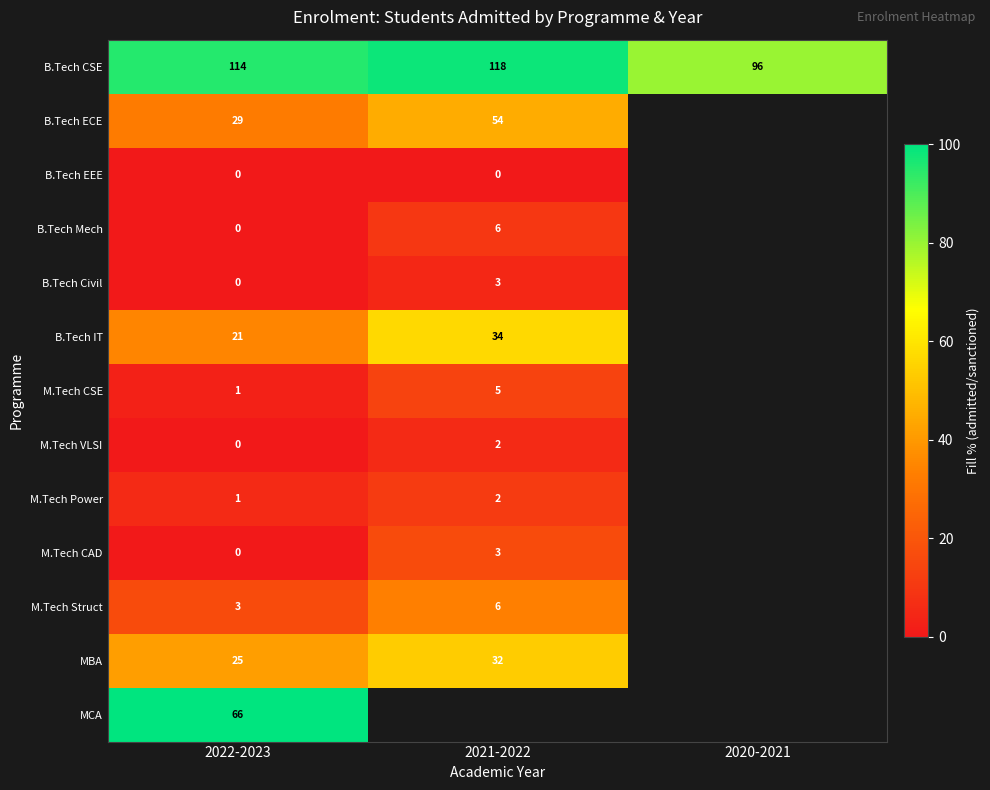

What is the difference between the highest and lowest values at 2021-2022?

98.3